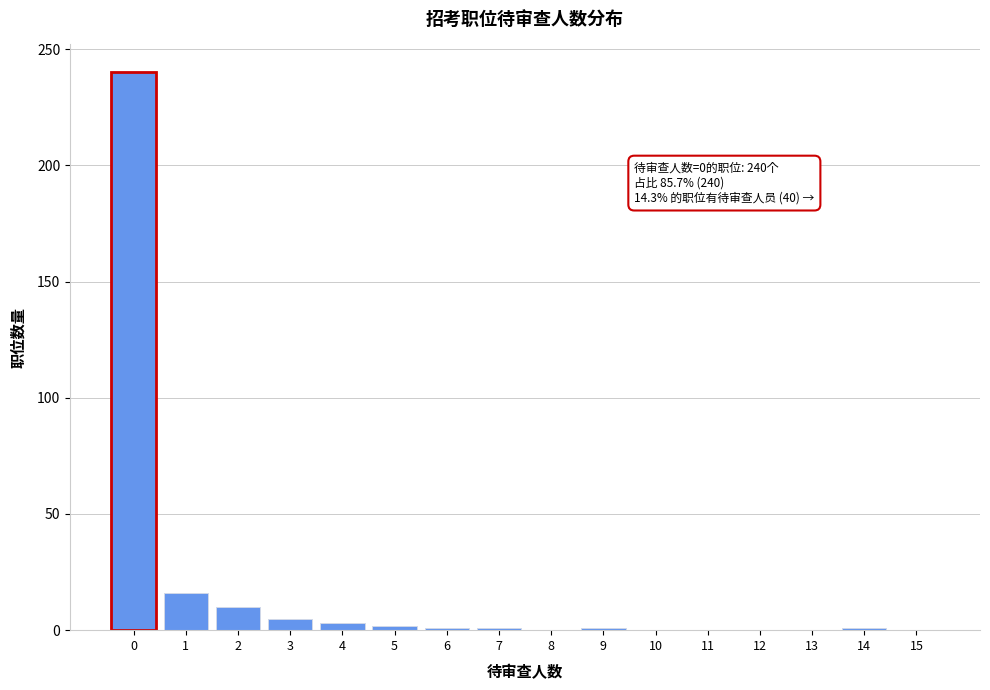

What is the sum of all values?

280